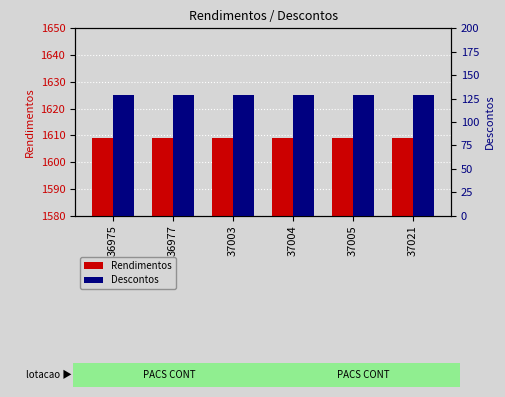

List the series in order of their peak value, lowest first.

Descontos, Rendimentos